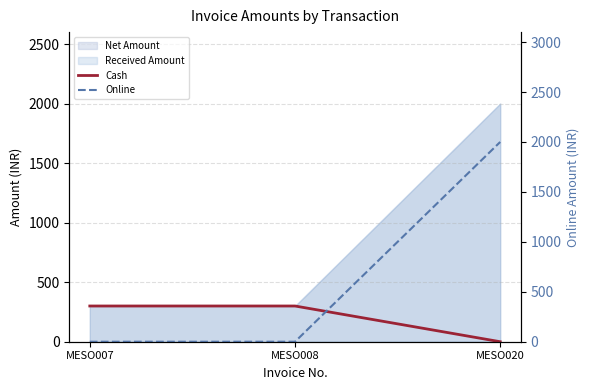

At which label is Online closest to 1000?

MESO007